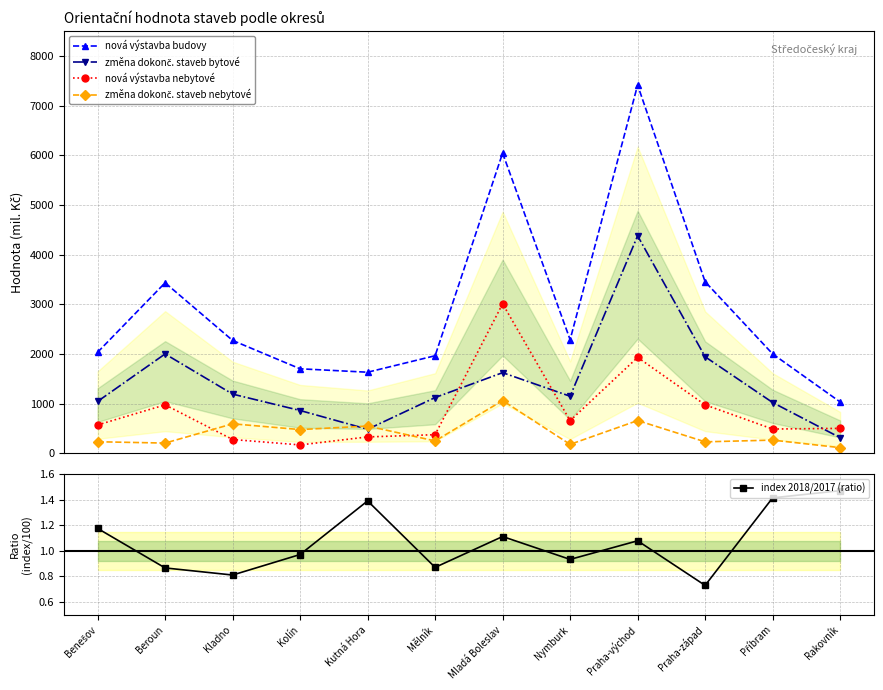

Where is the first local minimum for nová výstavba nebytové?

Kolín